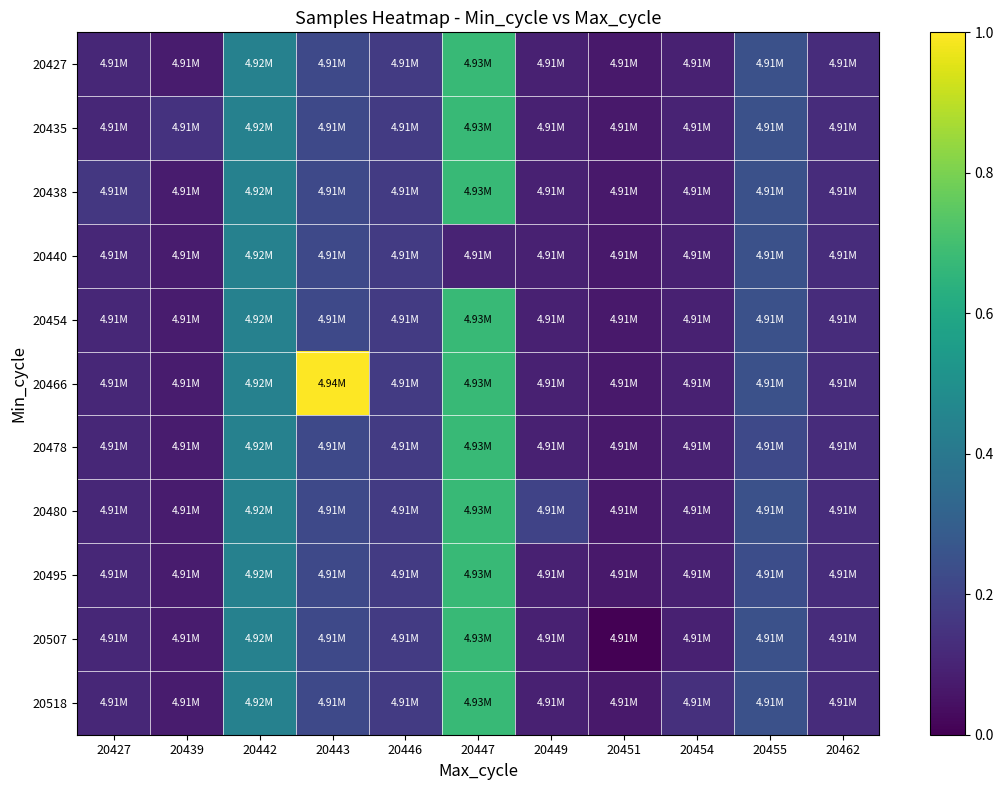

How many distinct data groups are displayed?

11